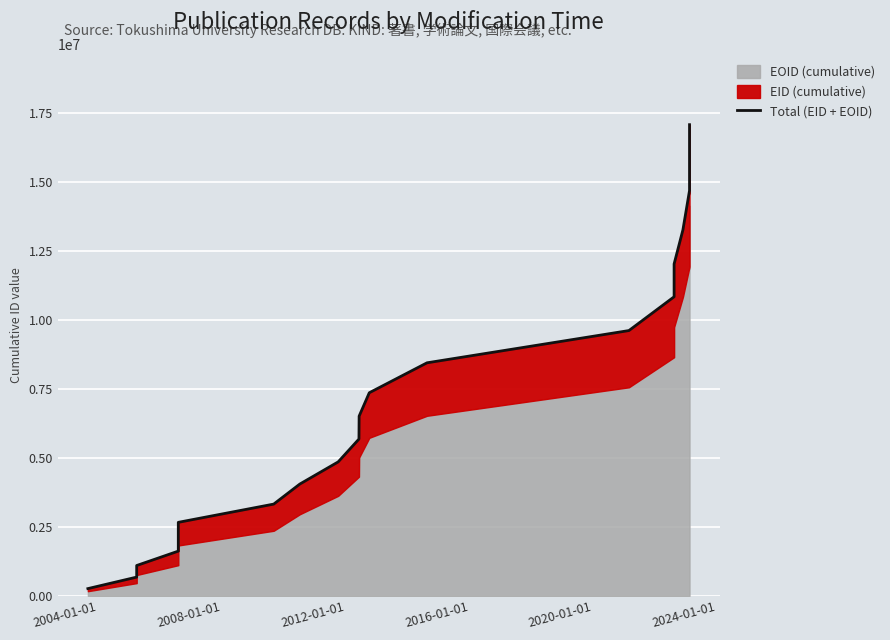

Is it true that the value at 11 is 3902763?

False